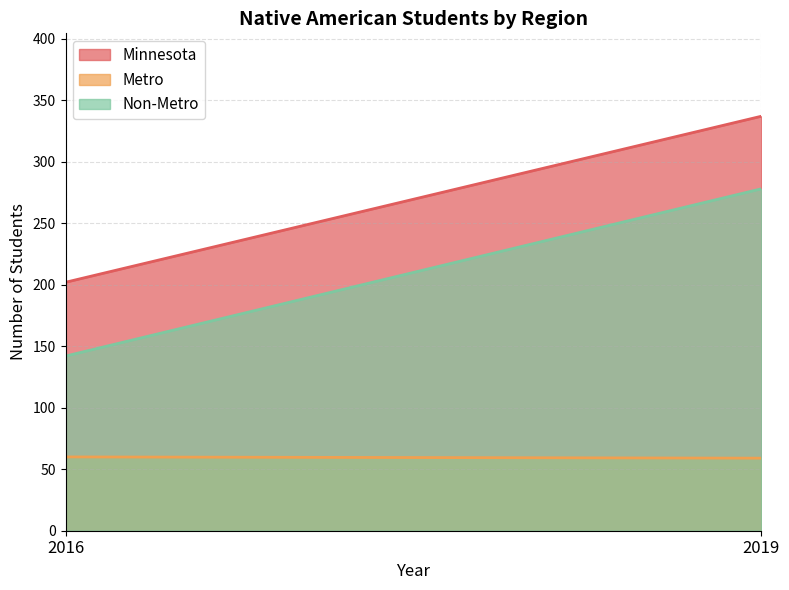

What is the difference between the Non-Metro values at 2019 and 2016?

136